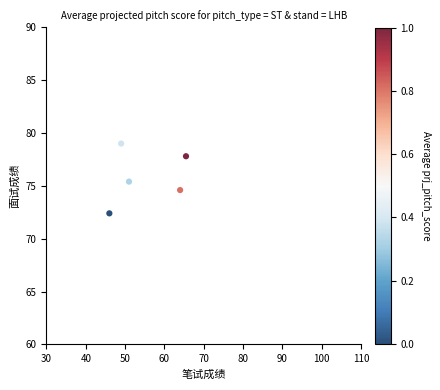

What is the average Y value?

75.8